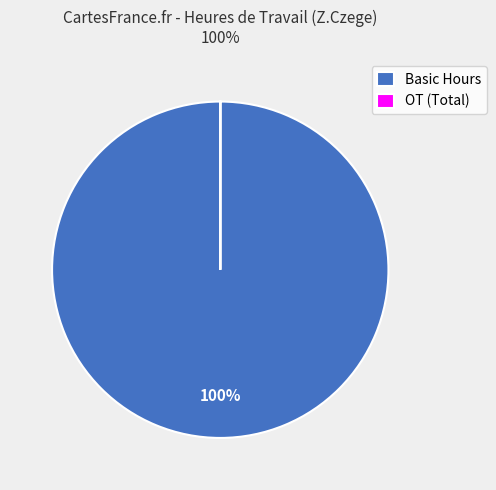

What percentage is the Basic Hours slice, to the nearest percent?

100%